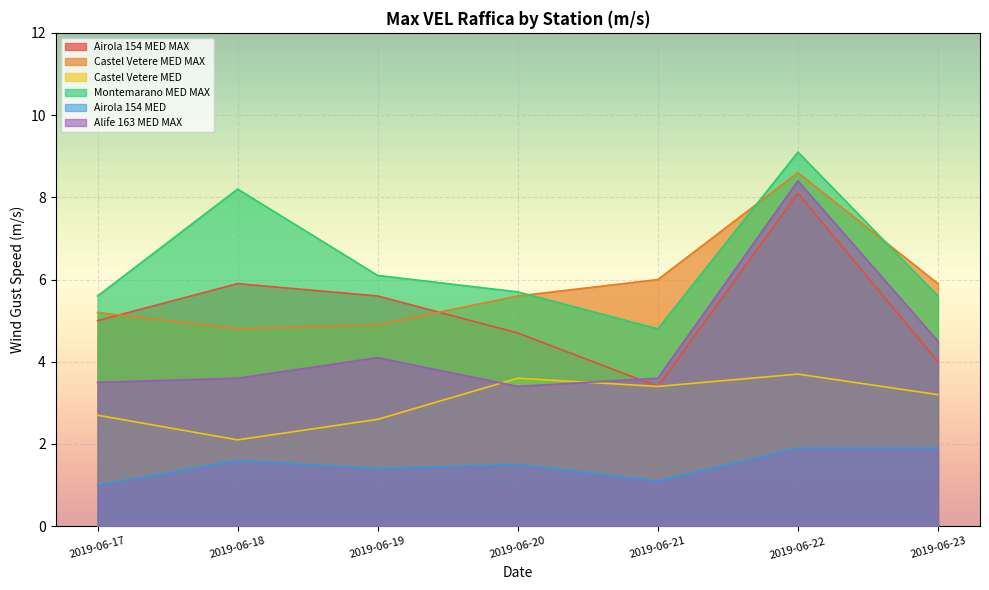

At which category does the chart reach its minimum across all series?

2019-06-17